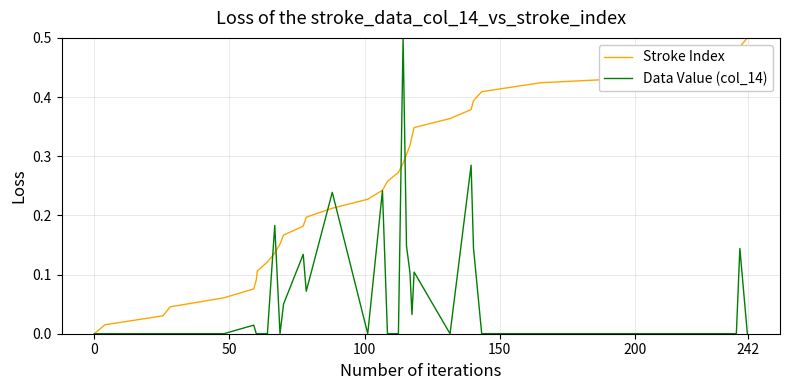

Is this an area chart (filled region under the line)?

No